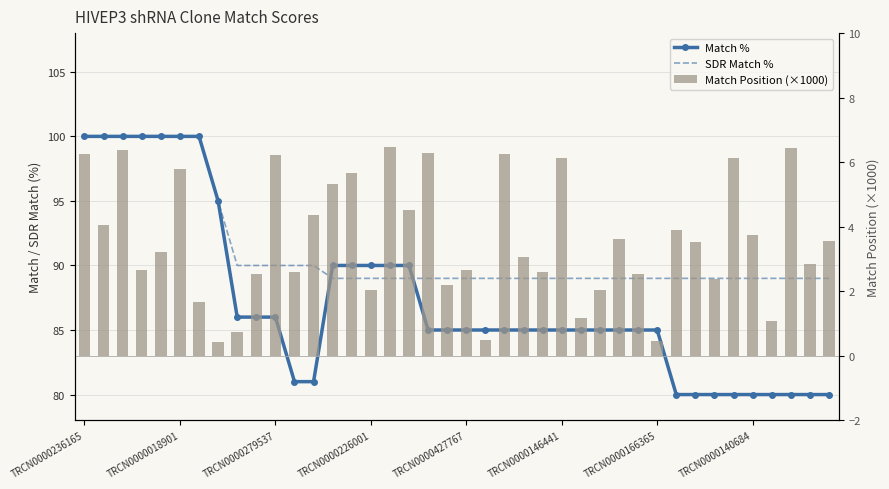

Reading right to left, list all the values displayed in this chart.

Match %: 80.0	80.0	80.0	80.0	80.0	80.0	80.0	80.0	80.0	85.0	85.0	85.0	85.0	85.0	85.0	85.0	85.0	85.0	85.0	85.0	85.0	85.0	90.0	90.0	90.0	90.0	90.0	81.0	81.0	86.0	86.0	86.0	95.0	100.0	100.0	100.0	100.0	100.0	100.0	100.0
SDR Match %: 89.0	89.0	89.0	89.0	89.0	89.0	89.0	89.0	89.0	89.0	89.0	89.0	89.0	89.0	89.0	89.0	89.0	89.0	89.0	89.0	89.0	89.0	89.0	89.0	89.0	89.0	89.0	90.0	90.0	90.0	90.0	90.0	95.0	100.0	100.0	100.0	100.0	100.0	100.0	100.0
Match Position (×1000): 3.6	2.8	6.5	1.1	3.8	6.1	2.4	3.5	3.9	0.5	2.5	3.6	2.0	1.2	6.1	2.6	3.0	6.3	0.5	2.7	2.2	6.3	4.5	6.5	2.0	5.7	5.3	4.4	2.6	6.2	2.5	0.7	0.4	1.7	5.8	3.2	2.7	6.4	4.1	6.2